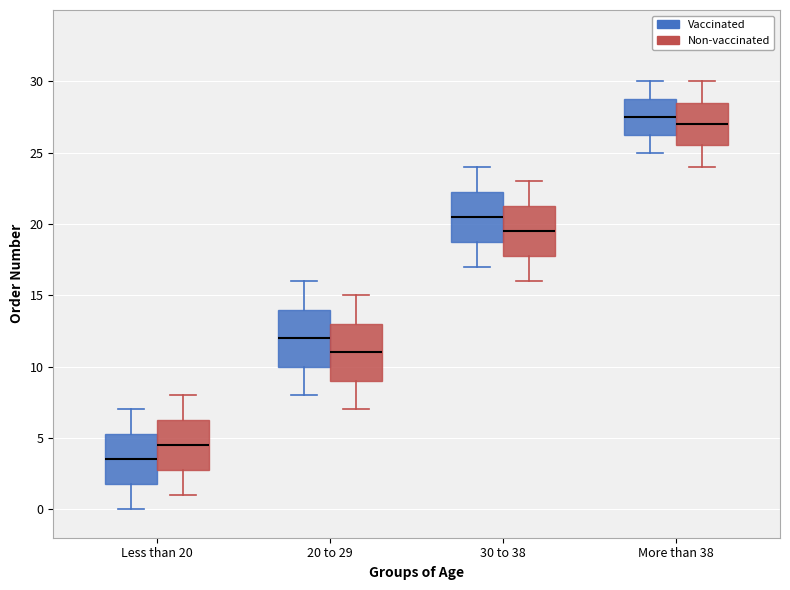

Which box has the highest median line?

More than 38 (Vaccinated)